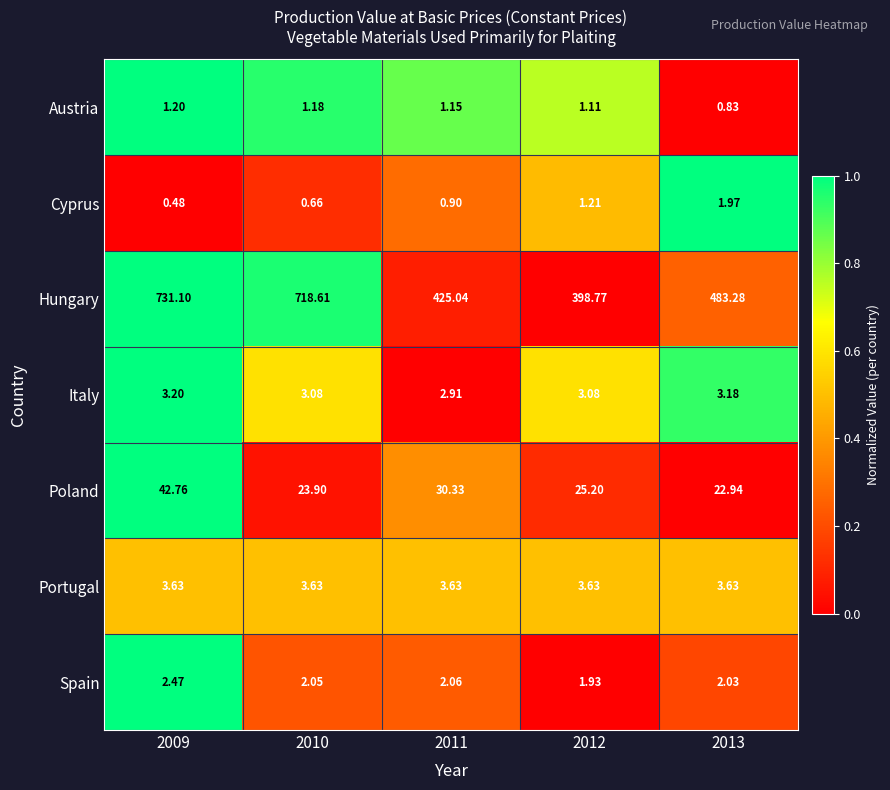

Between 2009 and 2013, which series saw the biggest shift?

Hungary